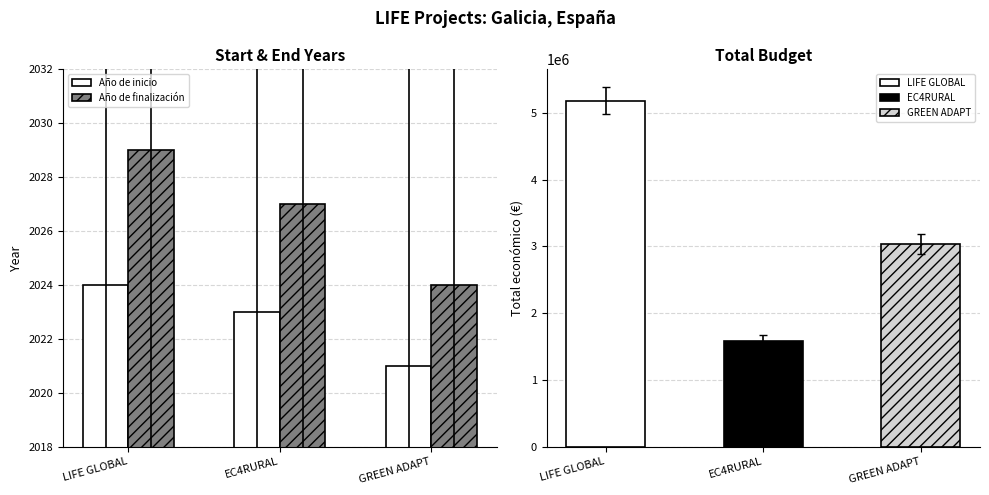

What is the total value across all series at GREEN ADAPT?

4045